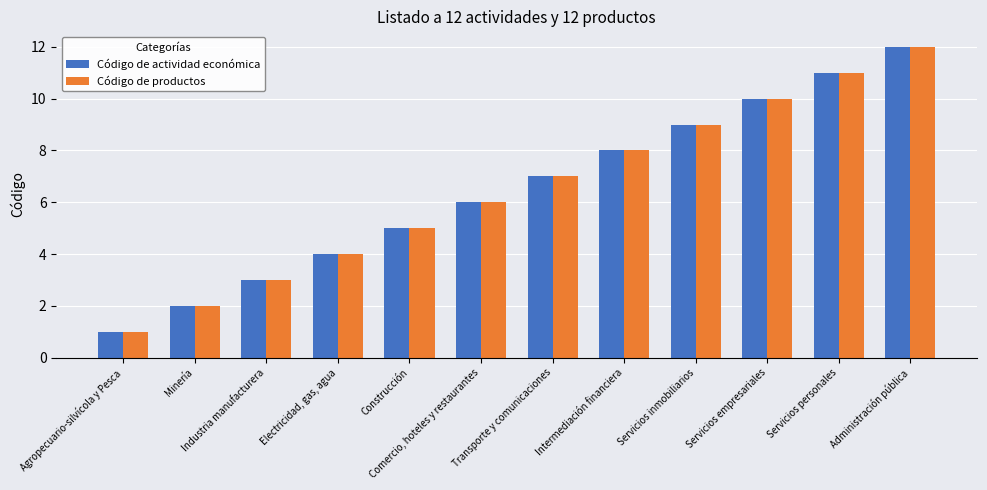

Reading right to left, what are all the values shown in this chart?

Código de actividad económica: 12	11	10	9	8	7	6	5	4	3	2	1
Código de productos: 12	11	10	9	8	7	6	5	4	3	2	1